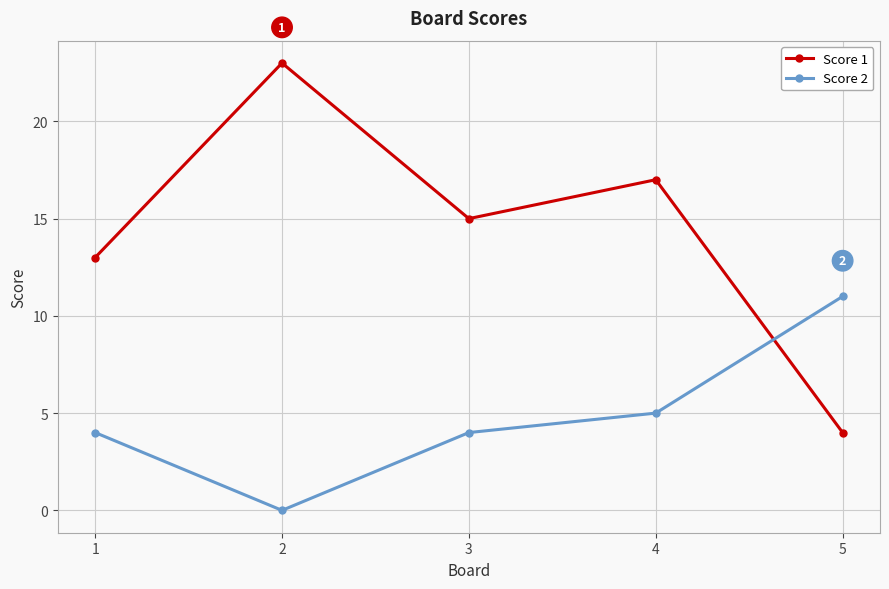

List the series in order of their peak value, lowest first.

Score 2, Score 1